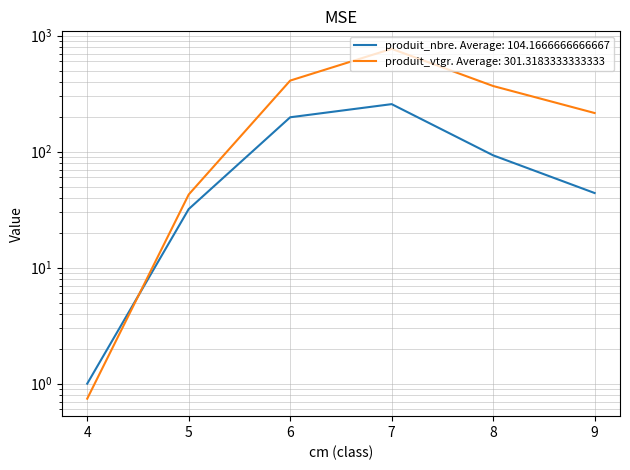

What is the minimum value for produit_vtgr?

0.7